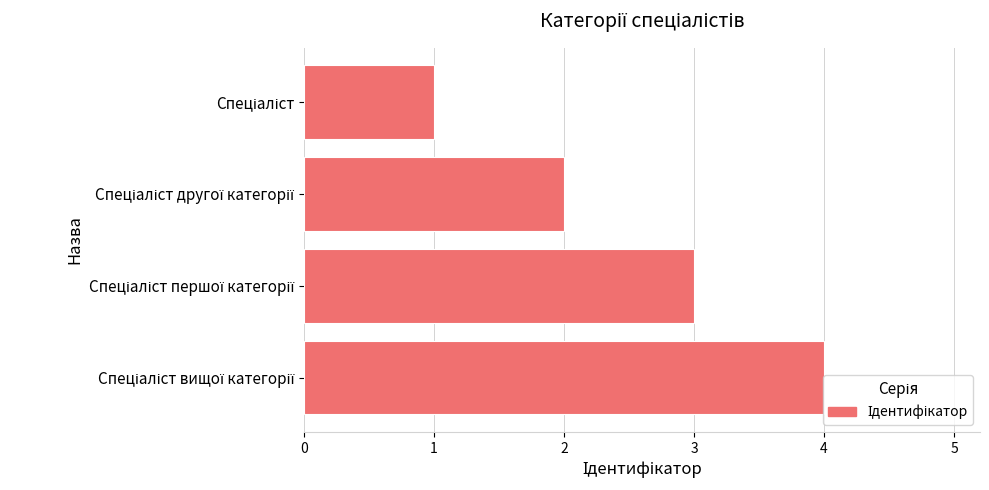

What is the sum of all values?

10